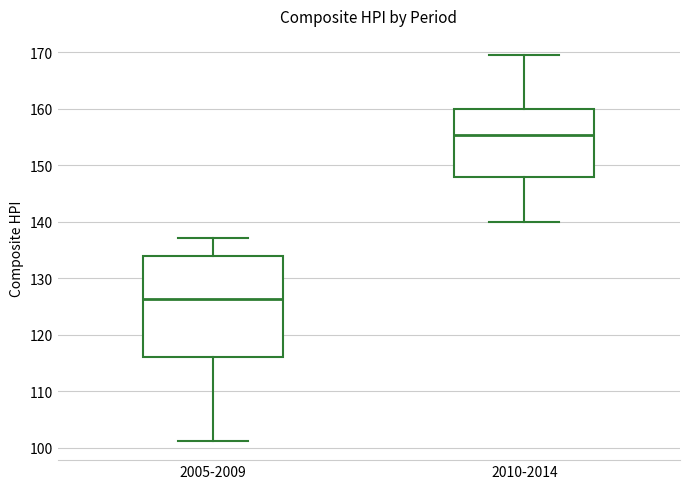

Which box has the highest median line?

2010-2014